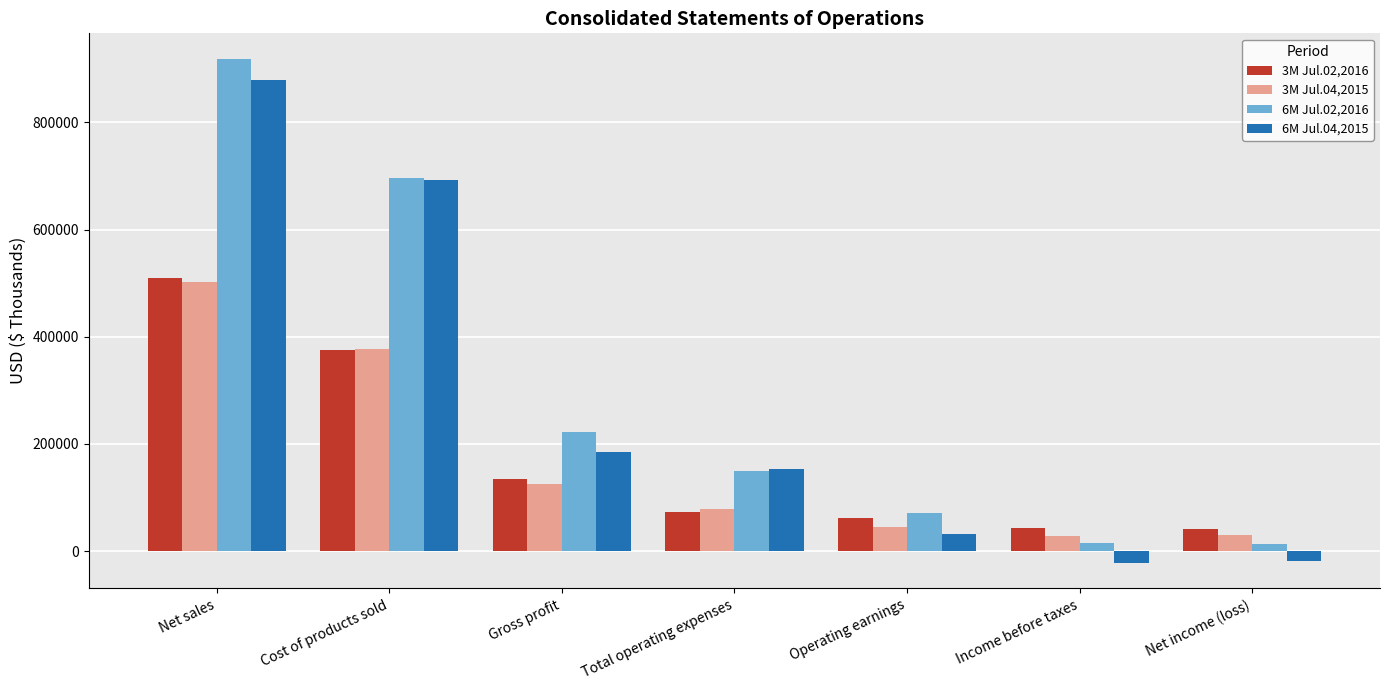

Is the value of 3M Jul.02,2016 at Operating earnings greater than the value of 6M Jul.02,2016 at Gross profit?

No